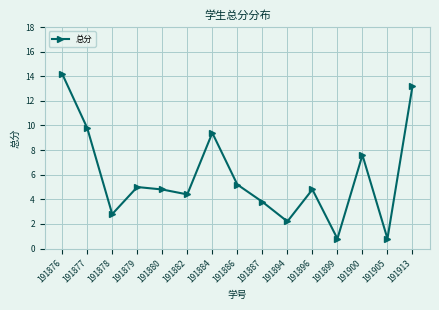

How many points are lower than both their immediate neighbors (excluding endpoints)?

5